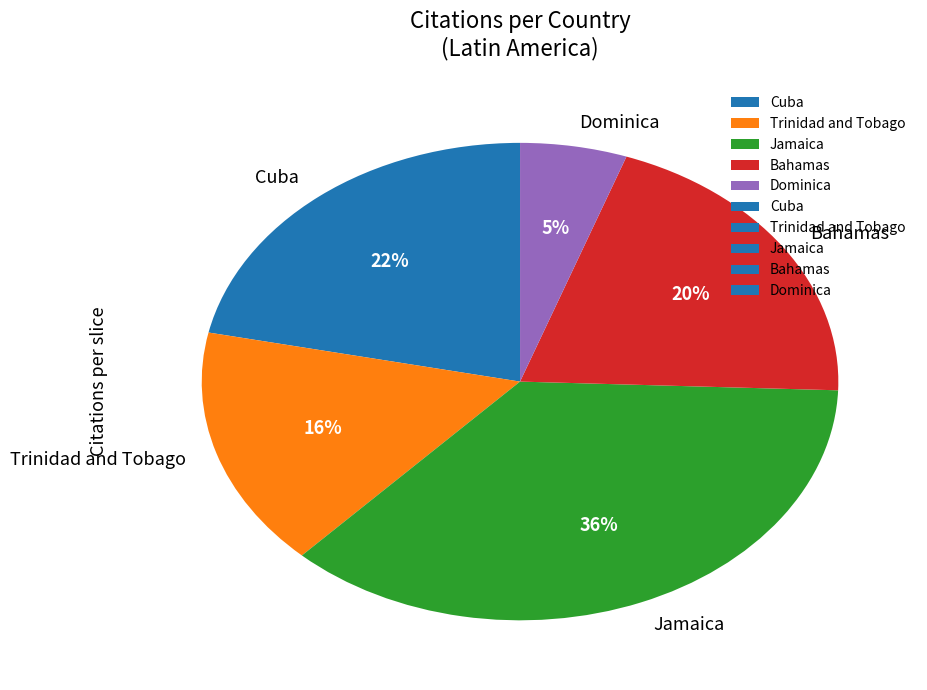

Rank the categories by value from lowest to highest.

Dominica, Trinidad and Tobago, Bahamas, Cuba, Jamaica